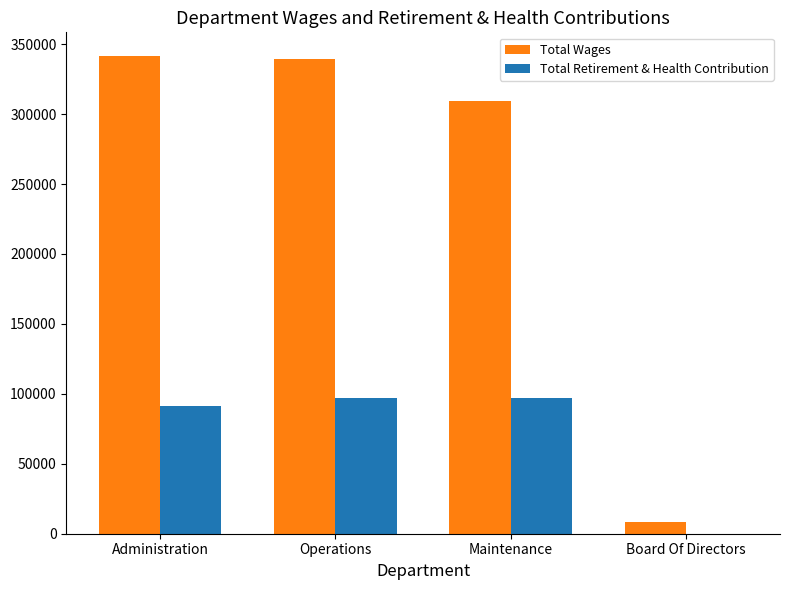

Which series changed the most between Administration and Board Of Directors?

Total Wages